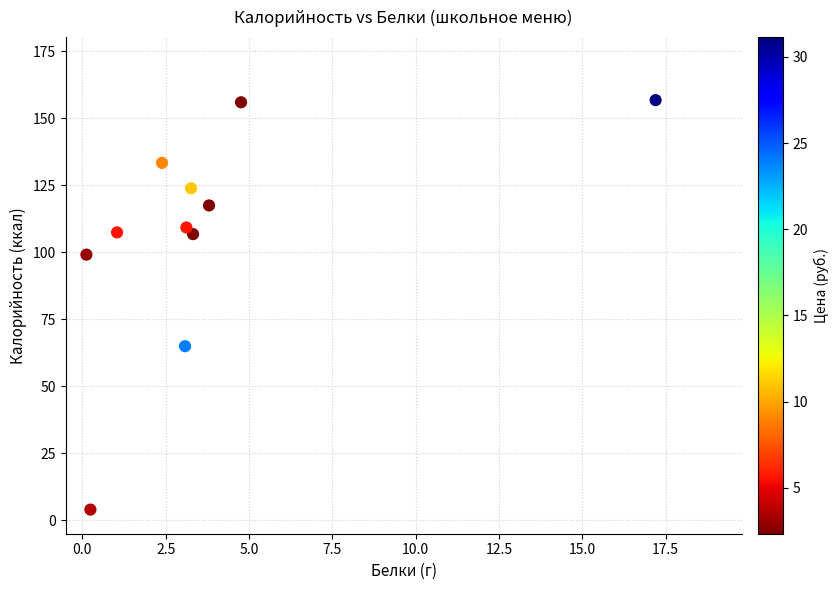

What Y value in the scatter plot is closest to 80?

65.0